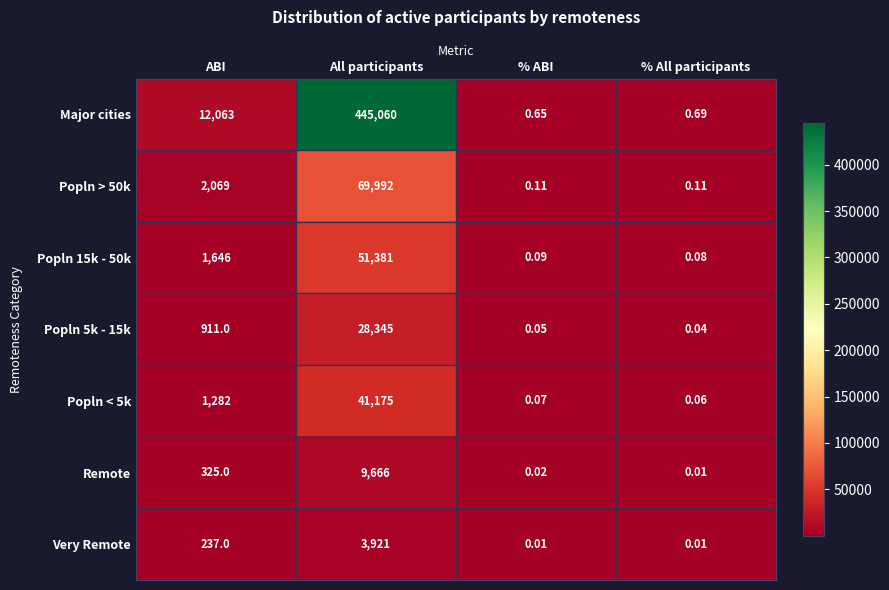

Which category has the highest value across all series?

All participants